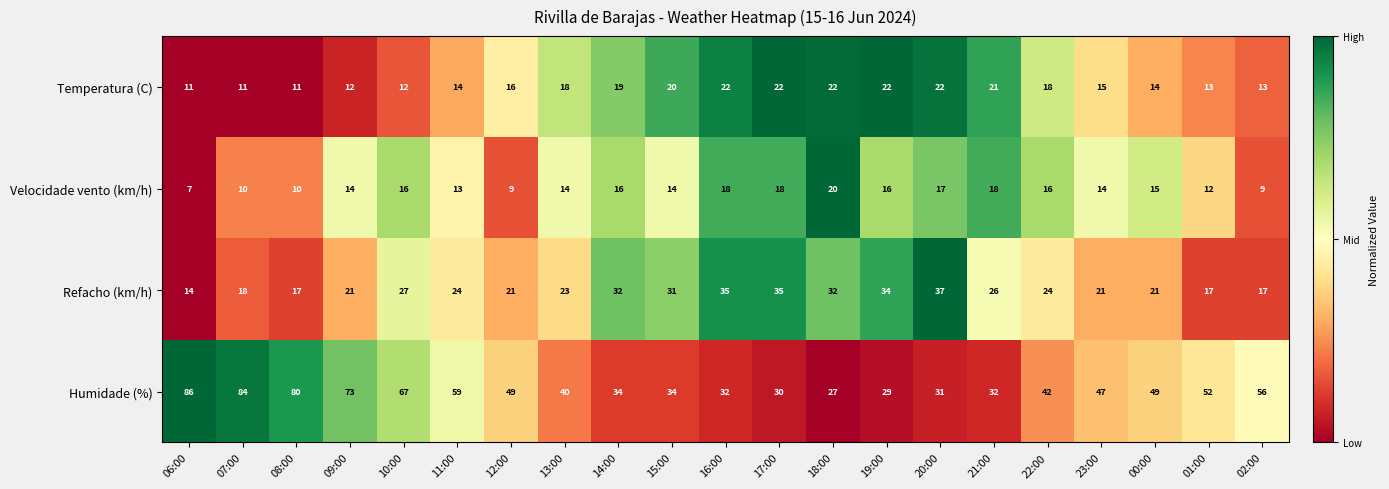

At which category is the sum across all series the highest?

07:00